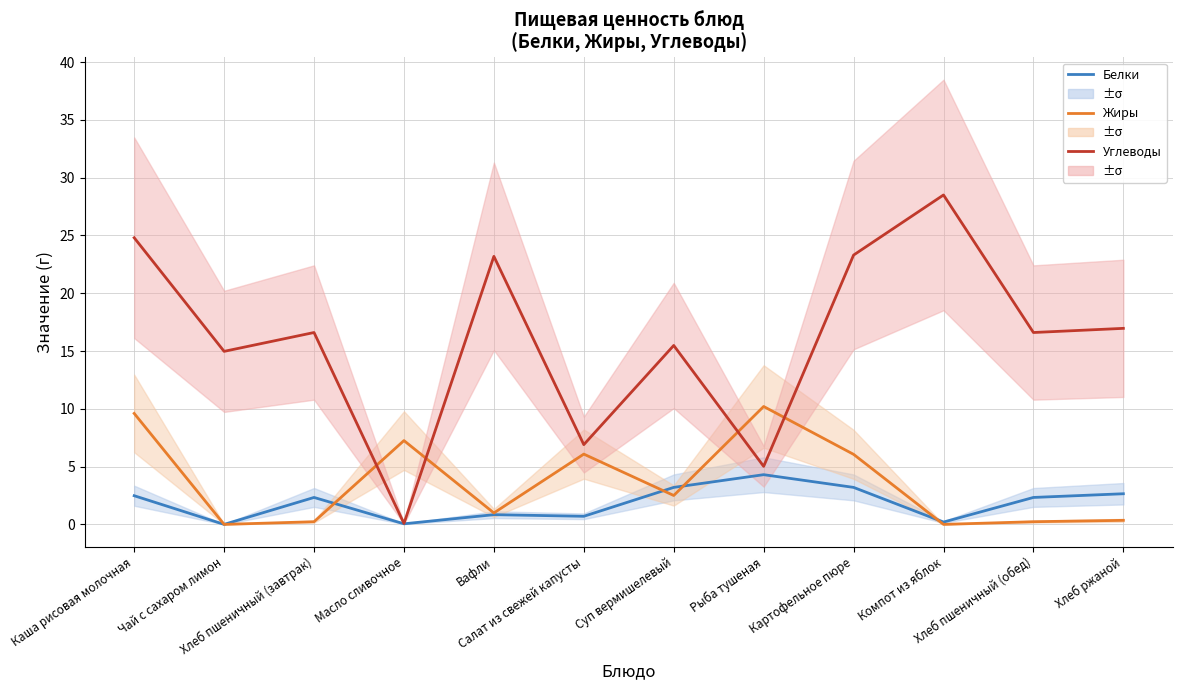

Where does the Углеводы series first go above 16?

Каша рисовая молочная